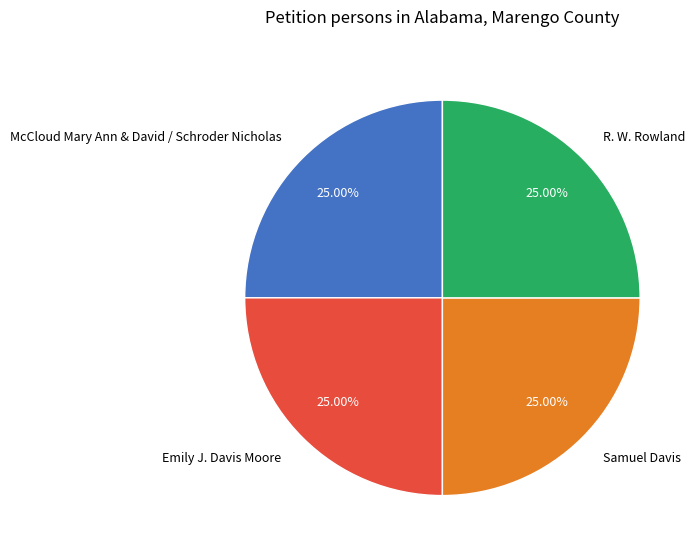

To the nearest percent, what is the average slice percentage?

25%